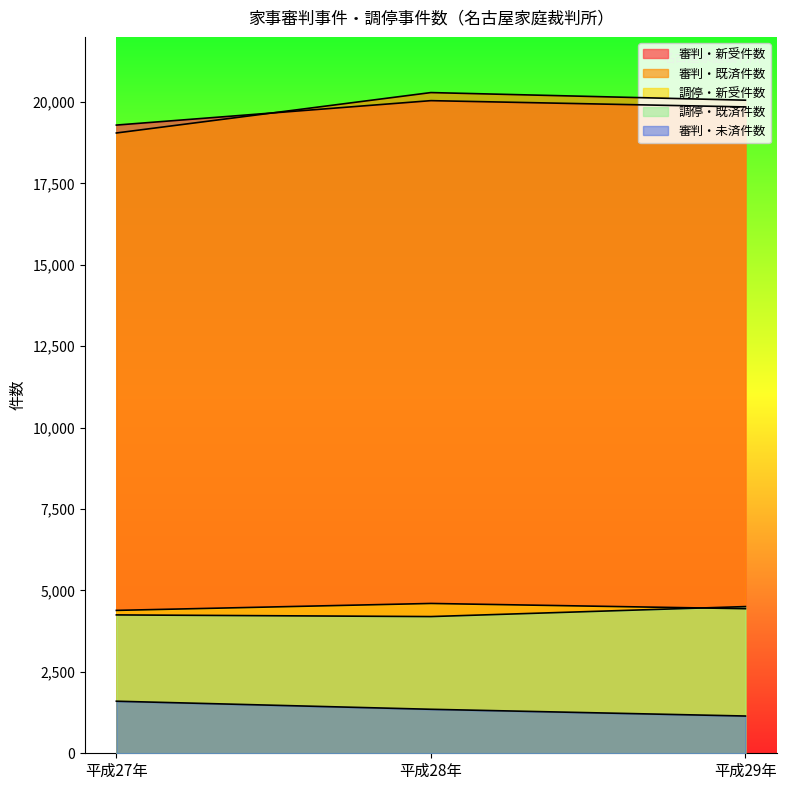

What is the difference between the maximum and minimum values in the 審判・既済件数 series?

1241